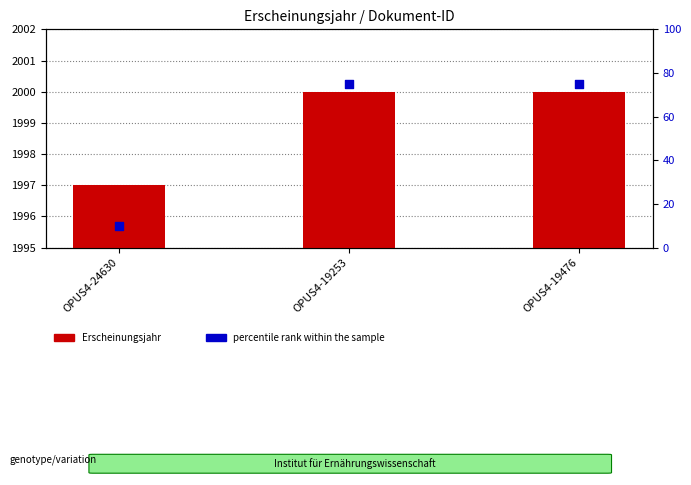

Which series reaches the maximum Y coordinate?

percentile rank within the sample